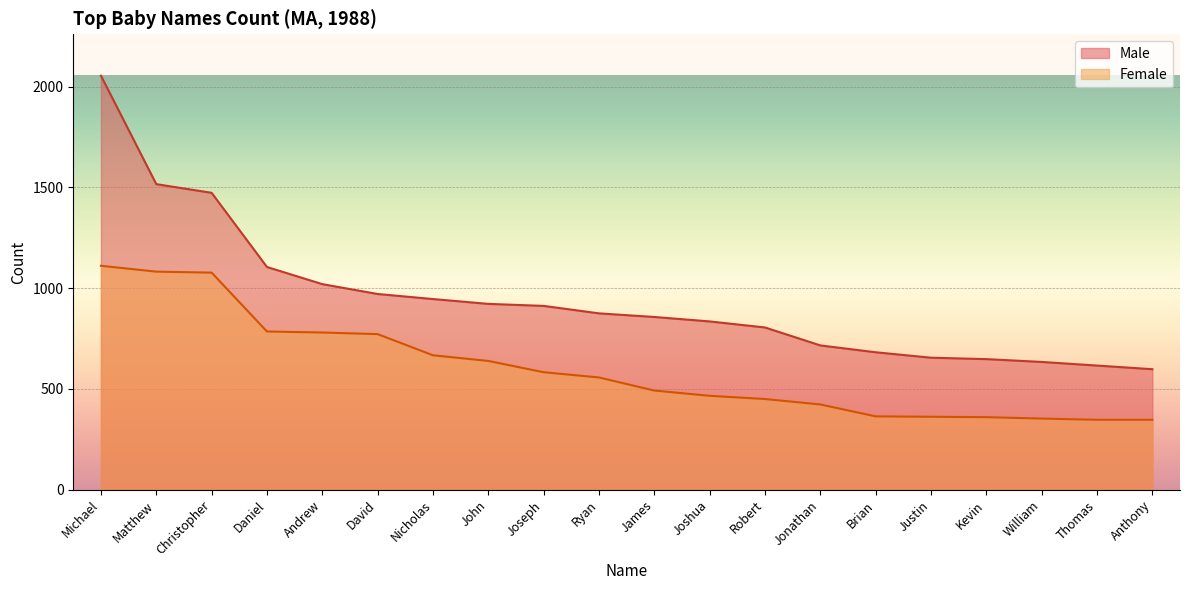

At which category is the sum across all series the highest?

Michael